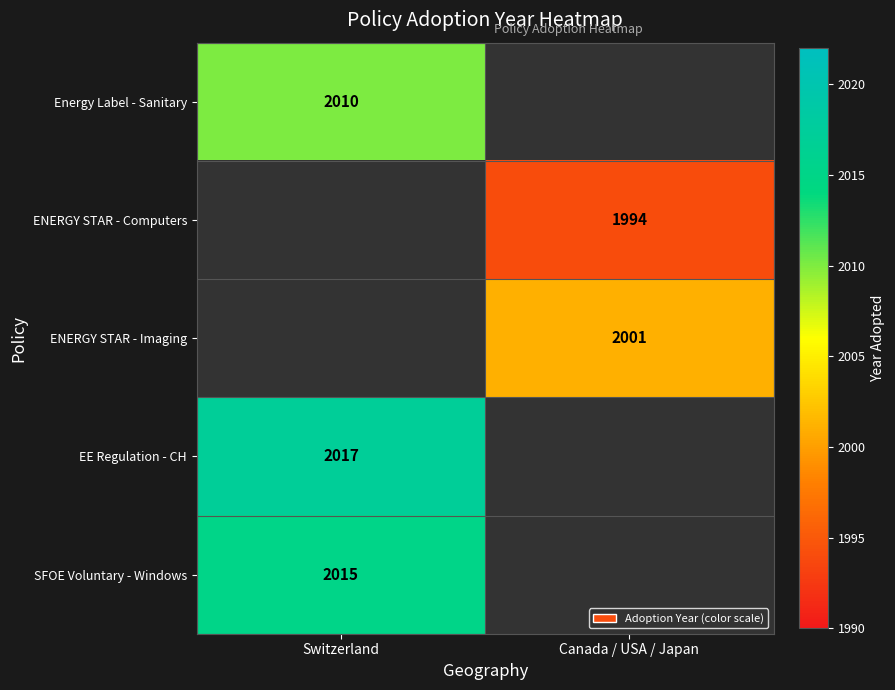

True or false: EE Regulation - CH has a value of 741.2 at Switzerland.

False